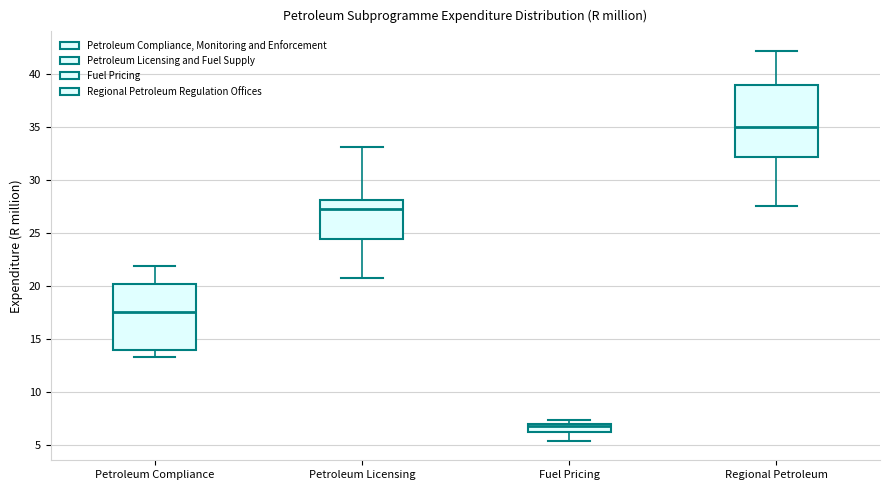

Which box's median line is the highest?

Regional Petroleum